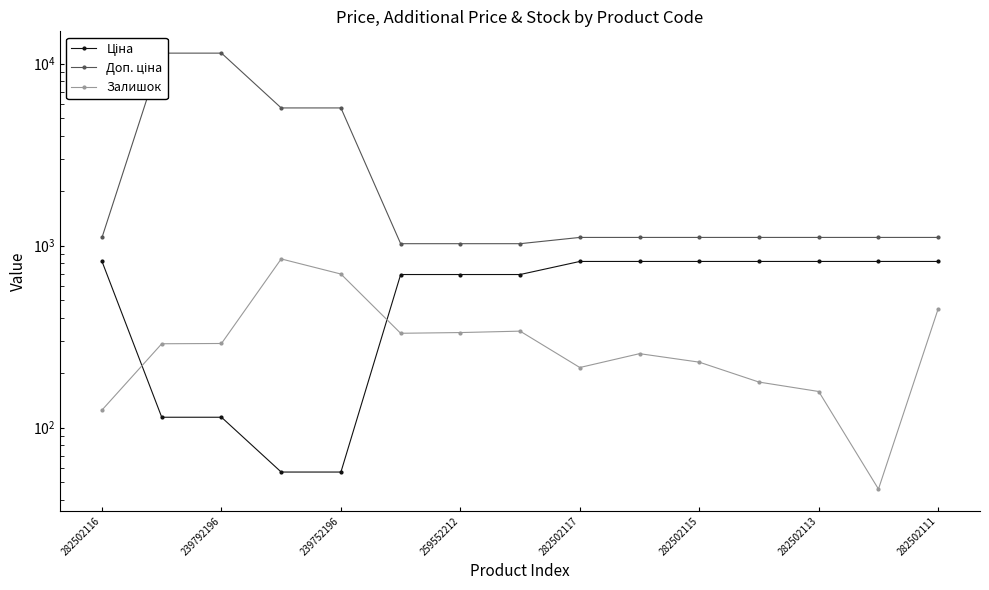

True or false: Залишок and Доп. ціна intersect in this chart.

False